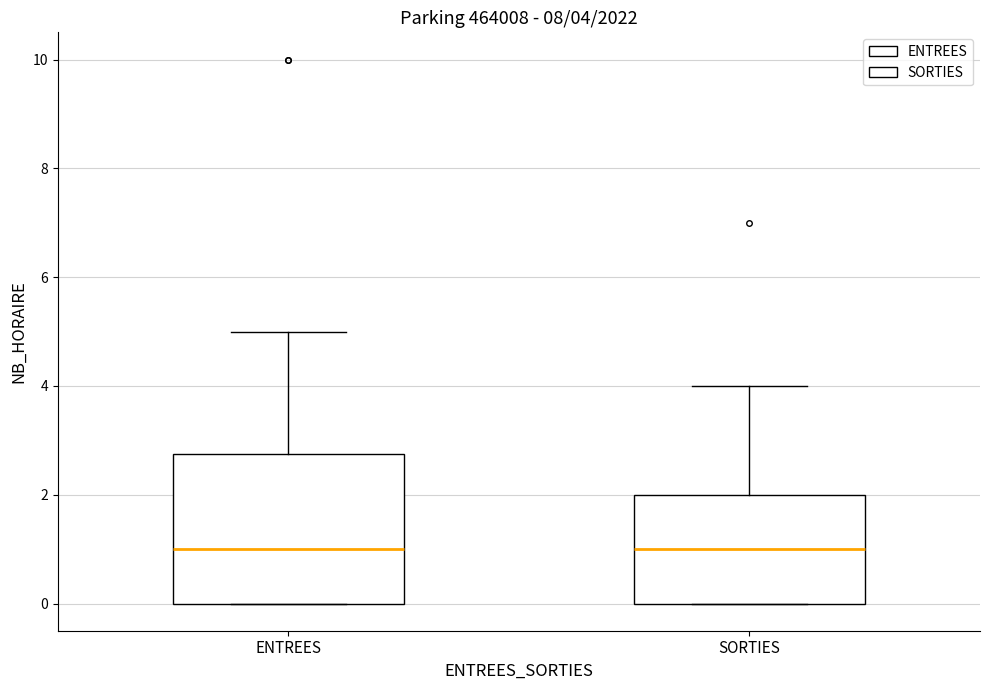

Comparing the boxes themselves (not the whiskers), which one is the tallest?

ENTREES